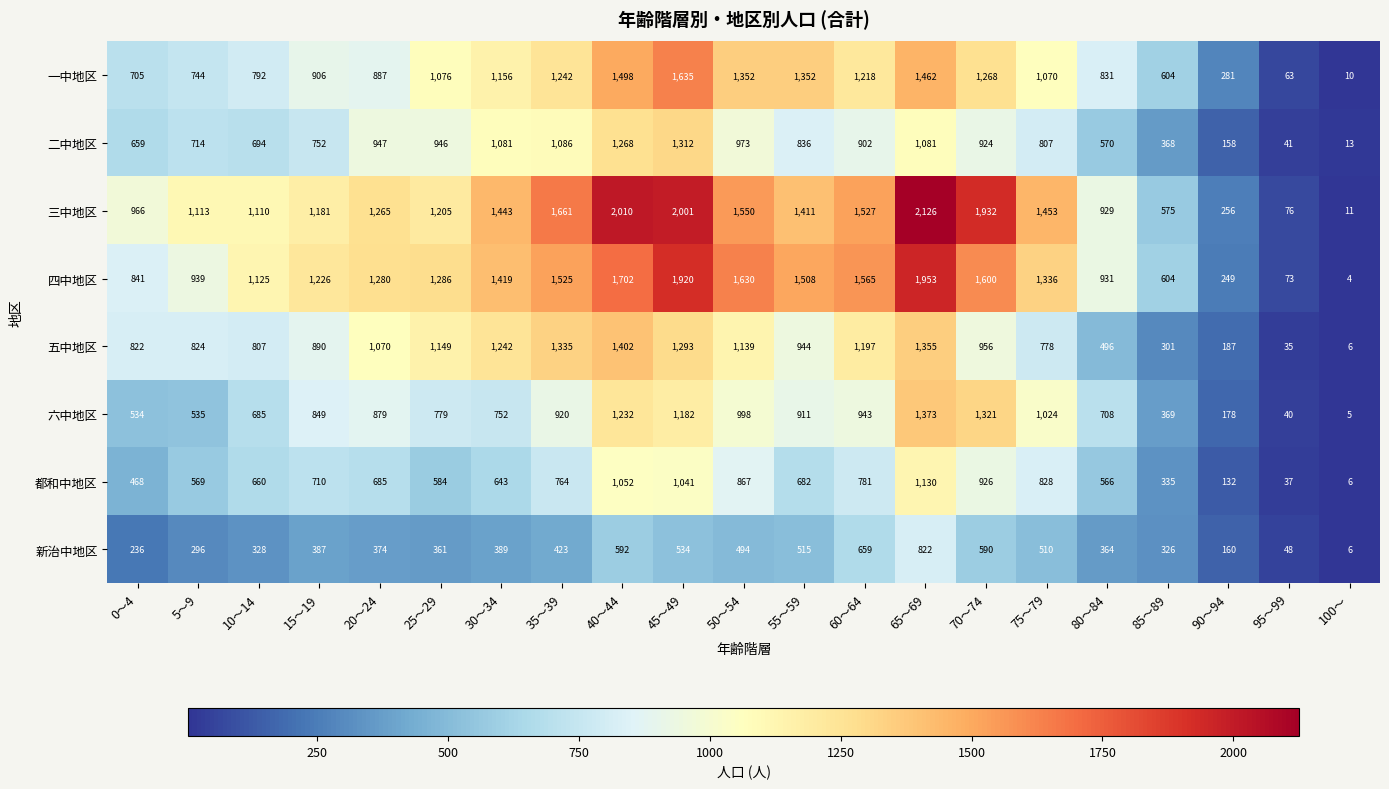

At which category is the sum across all series the highest?

65～69